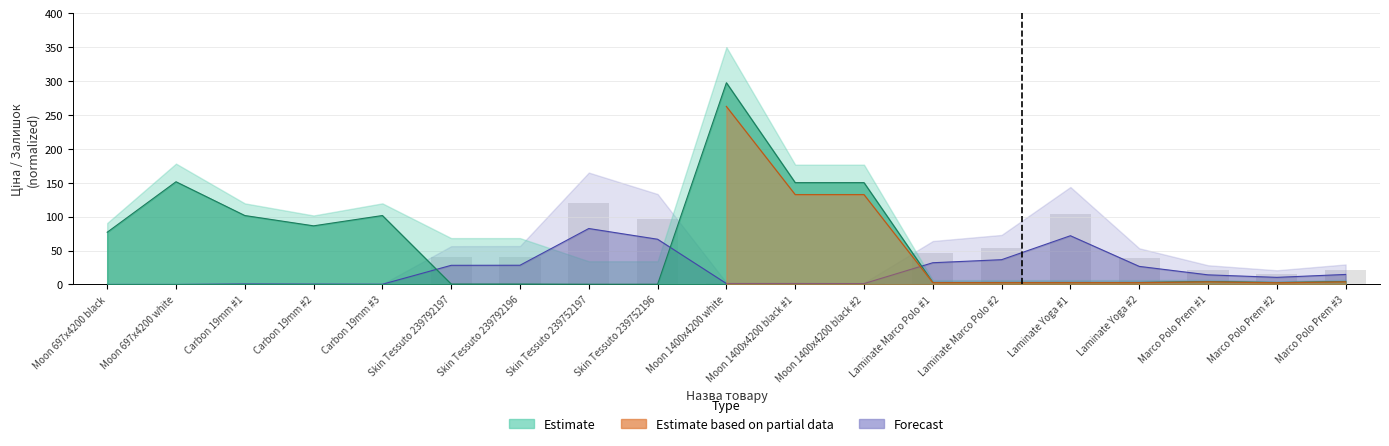

How many data points does each series have?

19